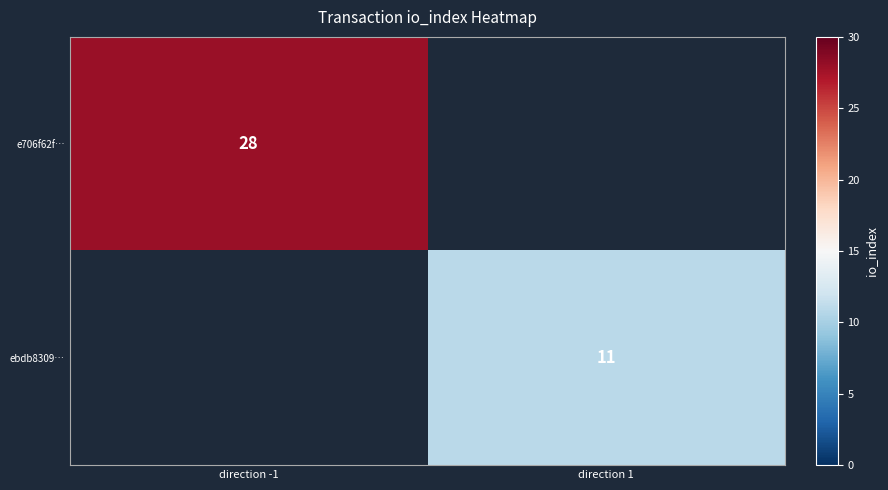

True or false: e706f62f… has a value of 28 at direction -1.

True